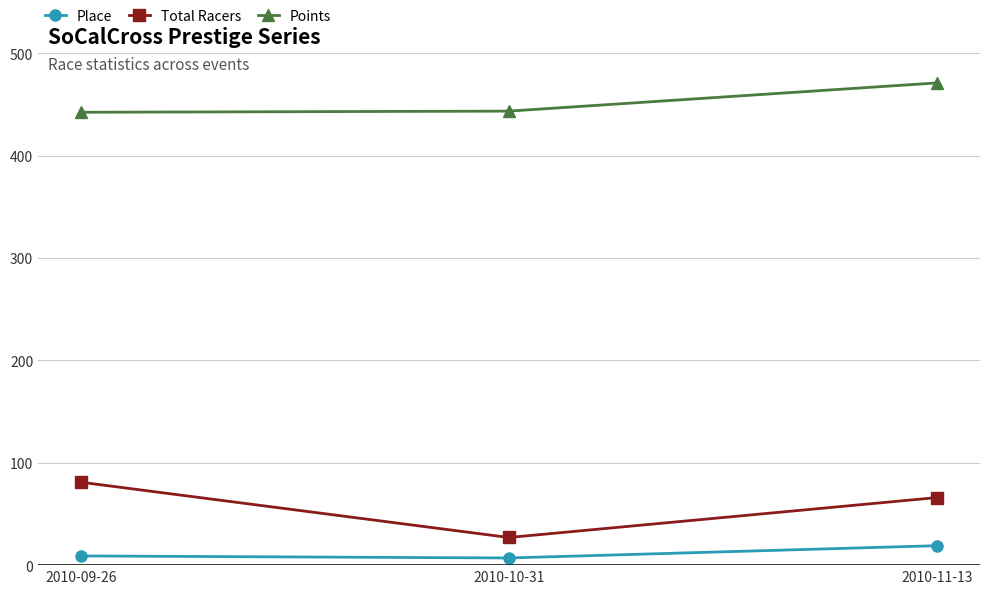

At 2010-09-26, list the series in order from smallest to largest.

Place, Total Racers, Points